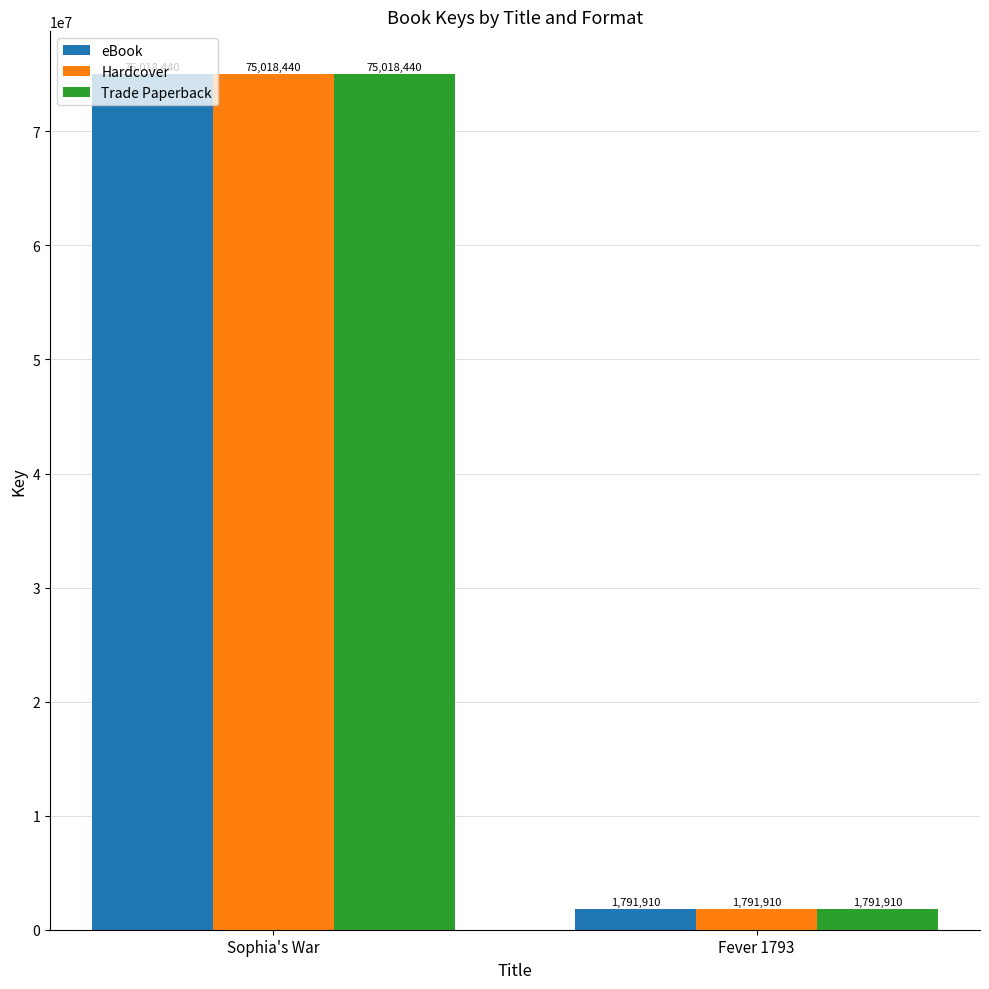

True or false: eBook has a value of 75018440 at Sophia's War.

True